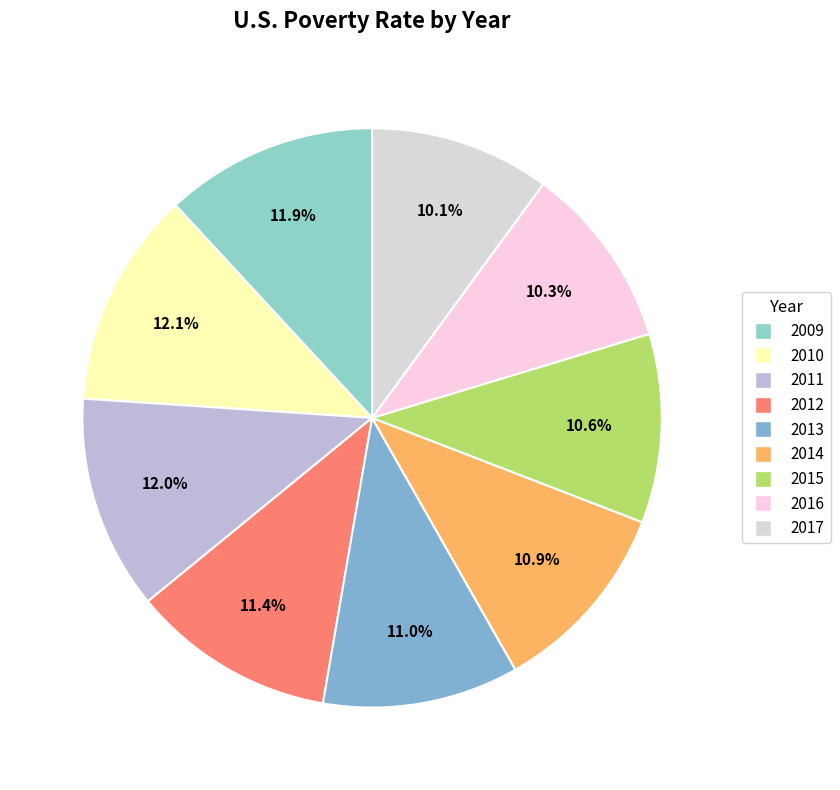

To the nearest percent, what is the average slice percentage?

11%